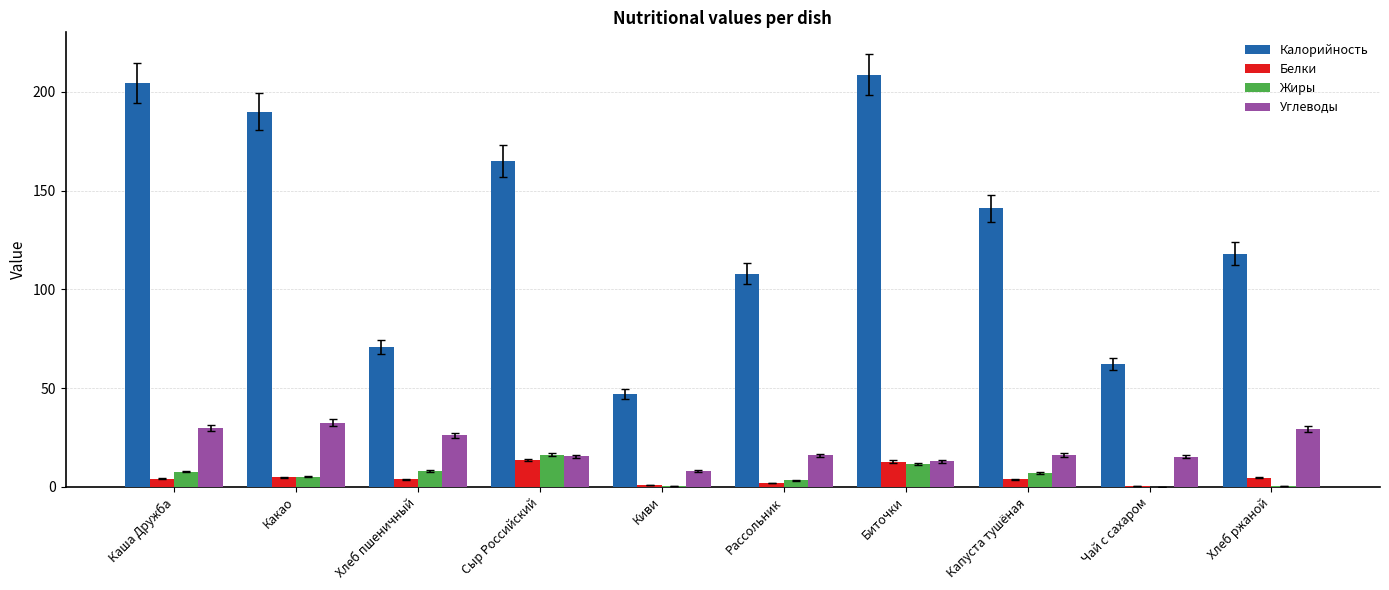

What is the spread (max minus min) of values at Хлеб ржаной?

117.5